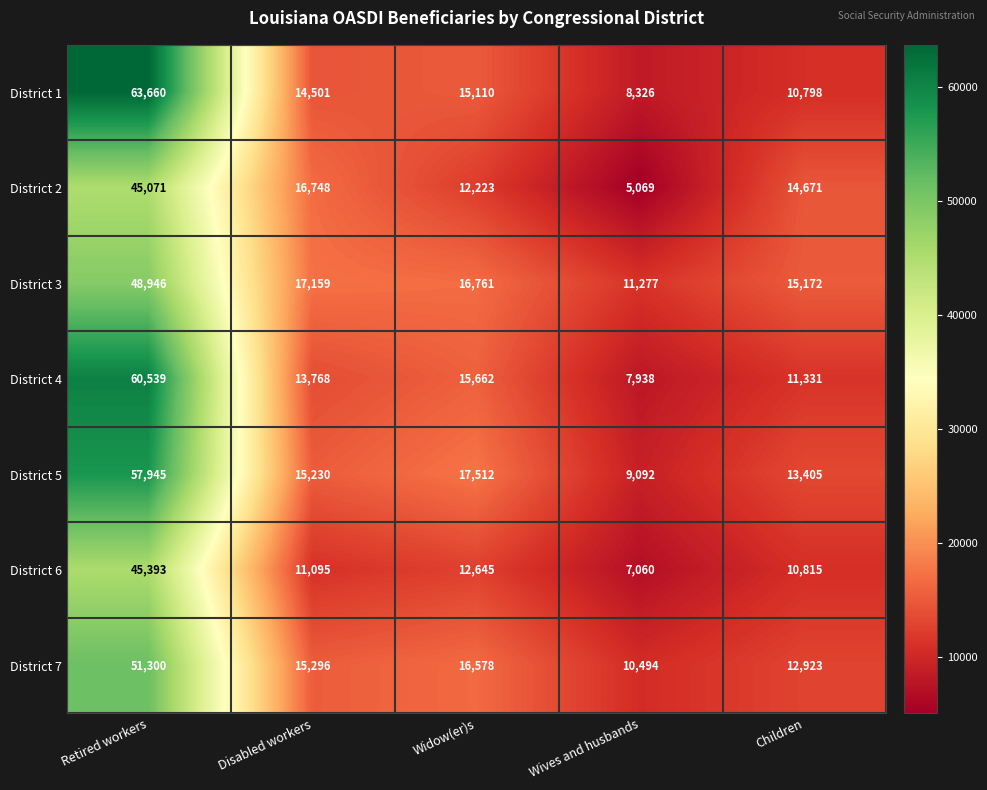

List the labels in order of District 1 value, largest first.

Retired workers, Widow(er)s, Disabled workers, Children, Wives and husbands